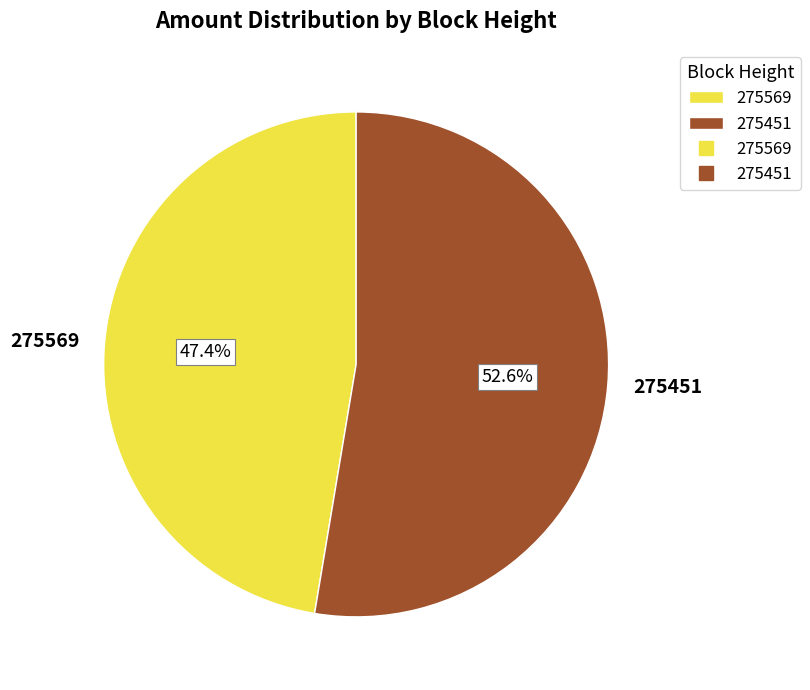

How much of the chart is everything except 275451?

47.4%